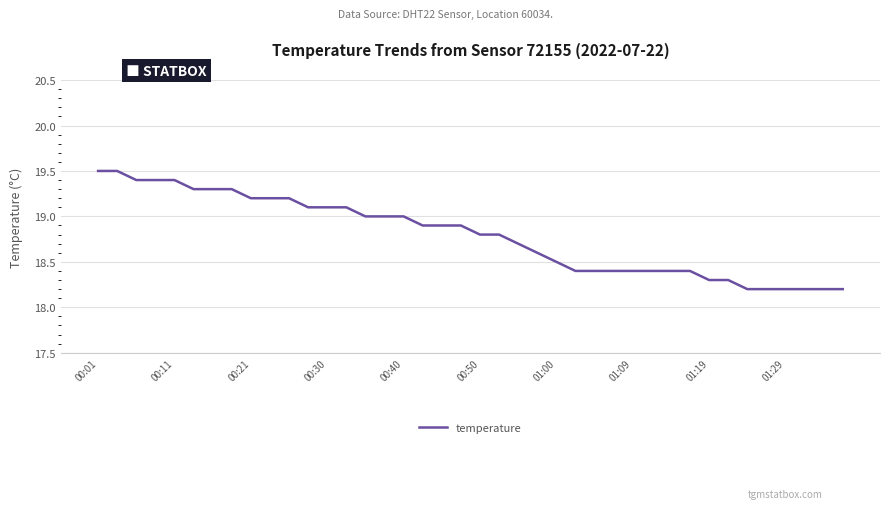

What is the minimum value shown in the chart?

18.2